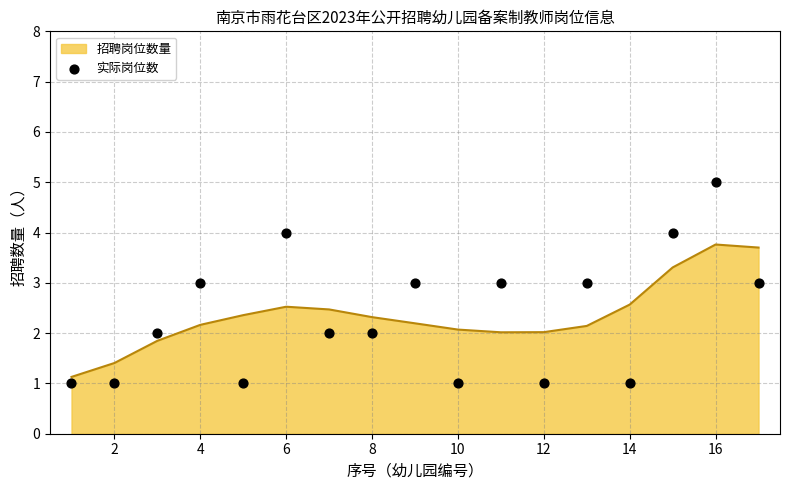

What is the lowest value of the 招聘岗位数量 series?

1.1